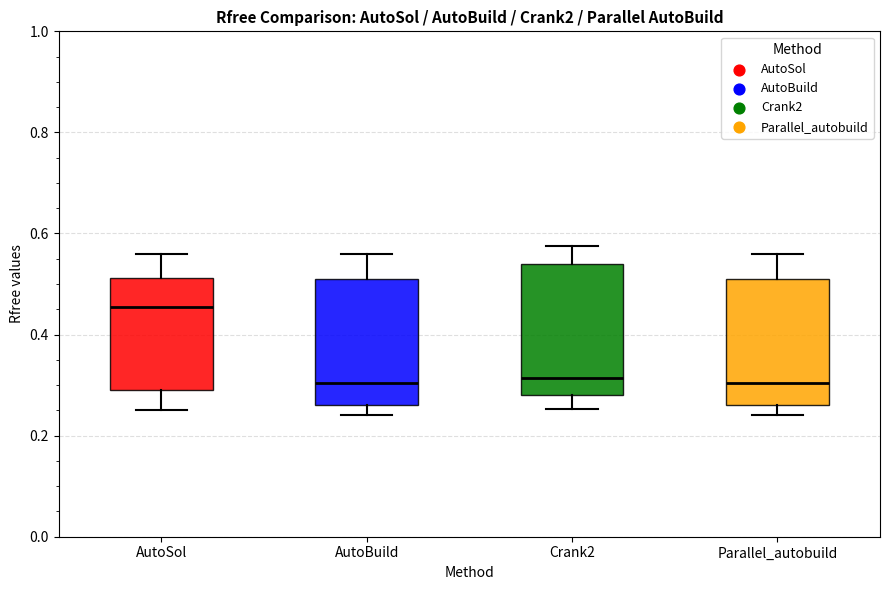

Reading left to right, read every box against the y-axis: the position of its median line, the range the box covers, and the ends of its whiskers. The values are not printed on the chart, so give them approximately, as read against the axis.

AutoSol: median 0.46, box 0.30 to 0.52, whiskers 0.26 to 0.56
AutoBuild: median 0.30, box 0.26 to 0.52, whiskers 0.24 to 0.56
Crank2: median 0.32, box 0.28 to 0.54, whiskers 0.26 to 0.58
Parallel_autobuild: median 0.30, box 0.26 to 0.52, whiskers 0.24 to 0.56